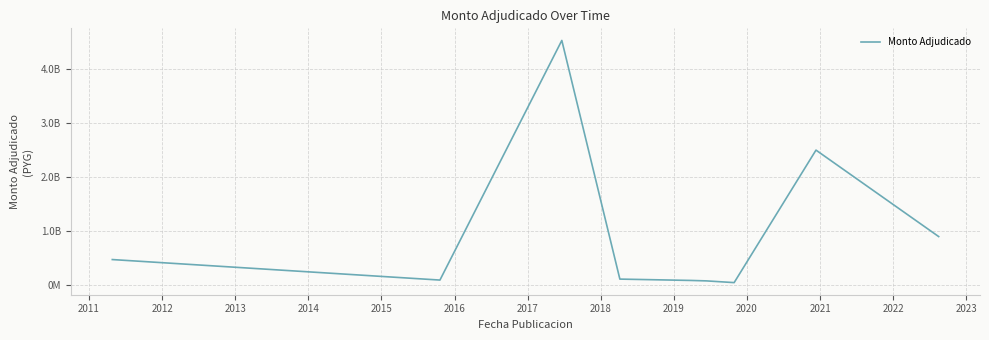

What is the value of the 4th point from the left?

113000000